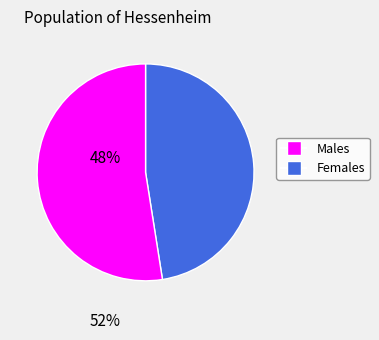

Does any single category account for the majority?

Yes